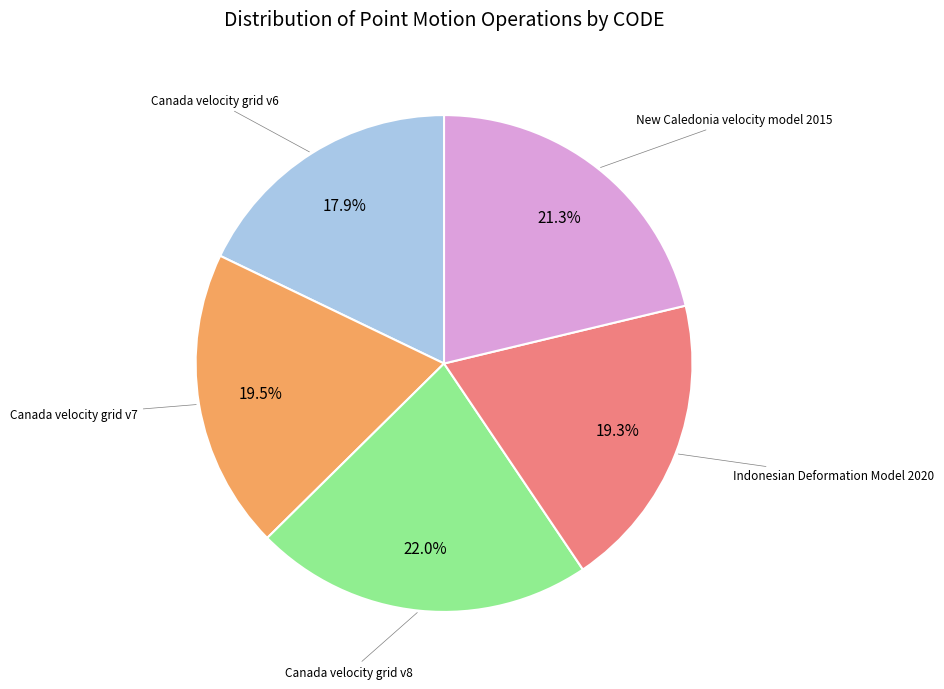

Is there any slice that represents more than half of the pie?

No